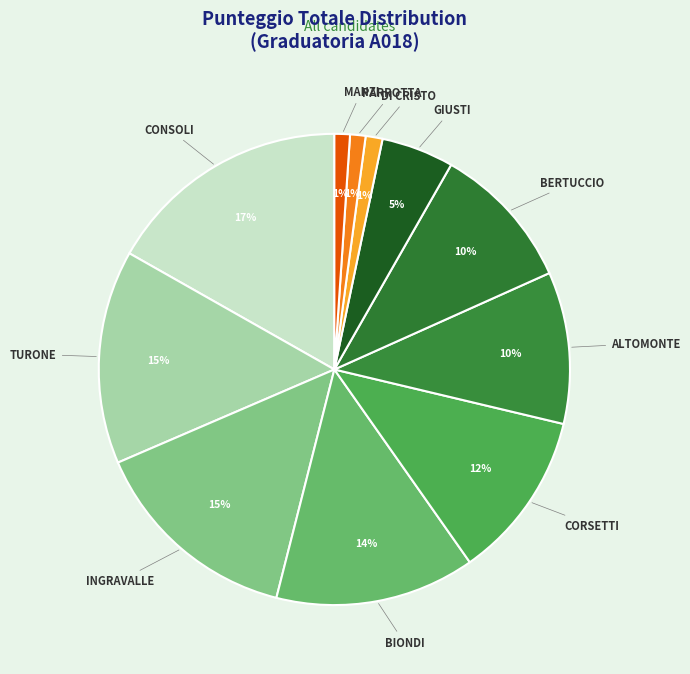

The BERTUCCIO slice represents 1% of the pie. True or false?

False